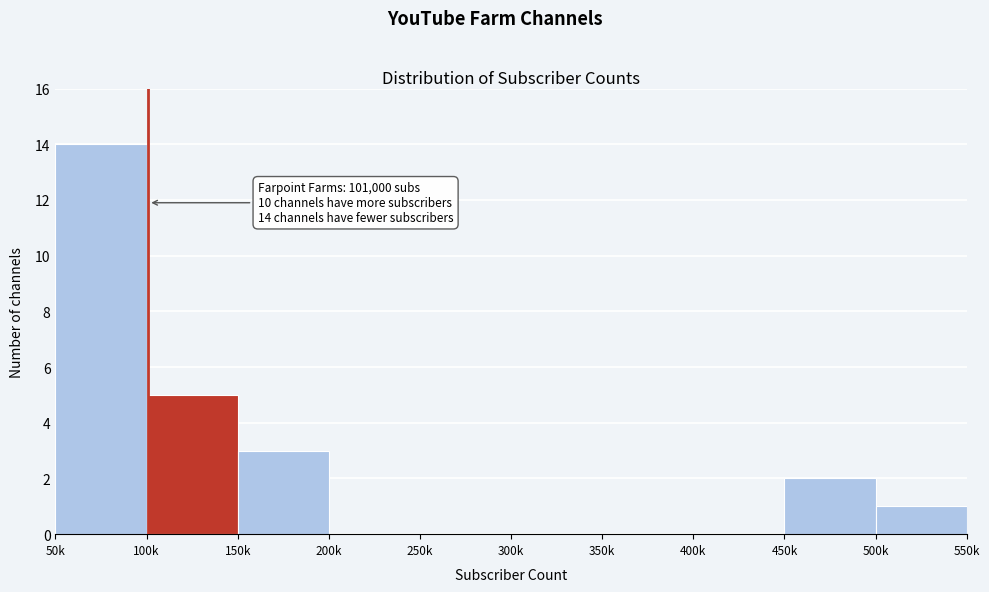

Reading left to right, transcribe all the data shown in this chart.

50k=14	100k=5	150k=3	200k=0	250k=0	300k=0	350k=0	400k=0	450k=2	500k=1